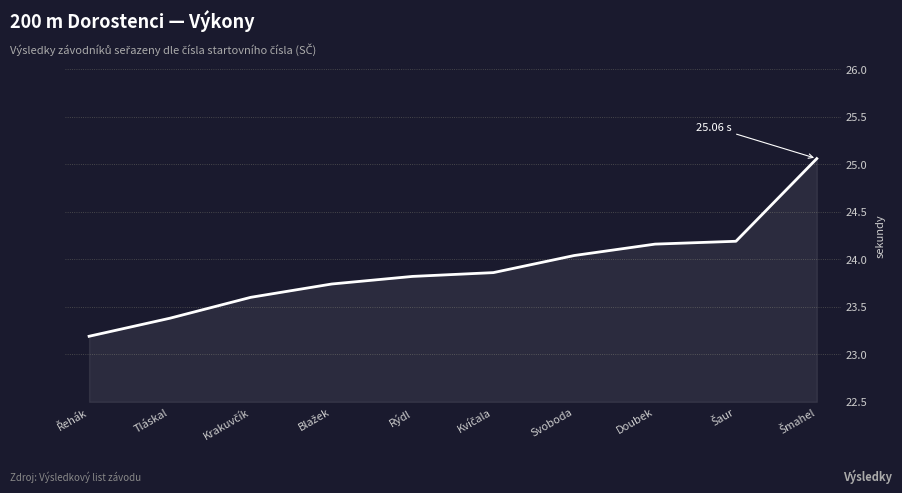

What is the difference between the maximum and second lowest values?

1.7